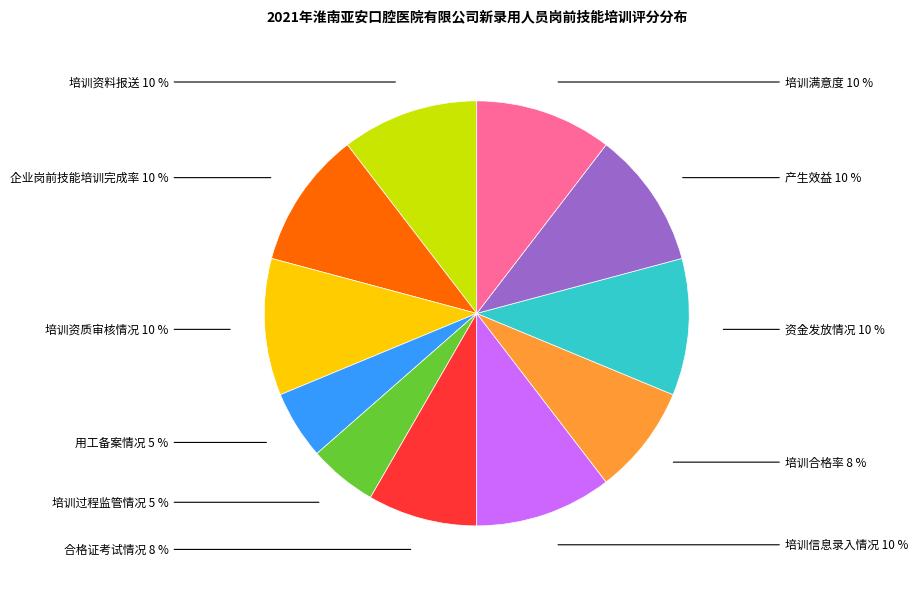

To the nearest percent, what is the difference between the largest and smallest slice percentages?

5%